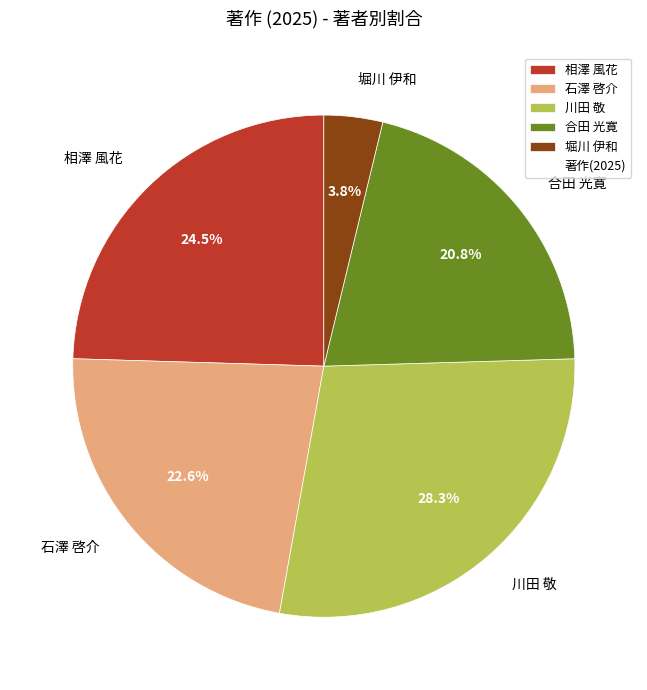

What is the smallest slice in the pie chart?

堀川 伊和